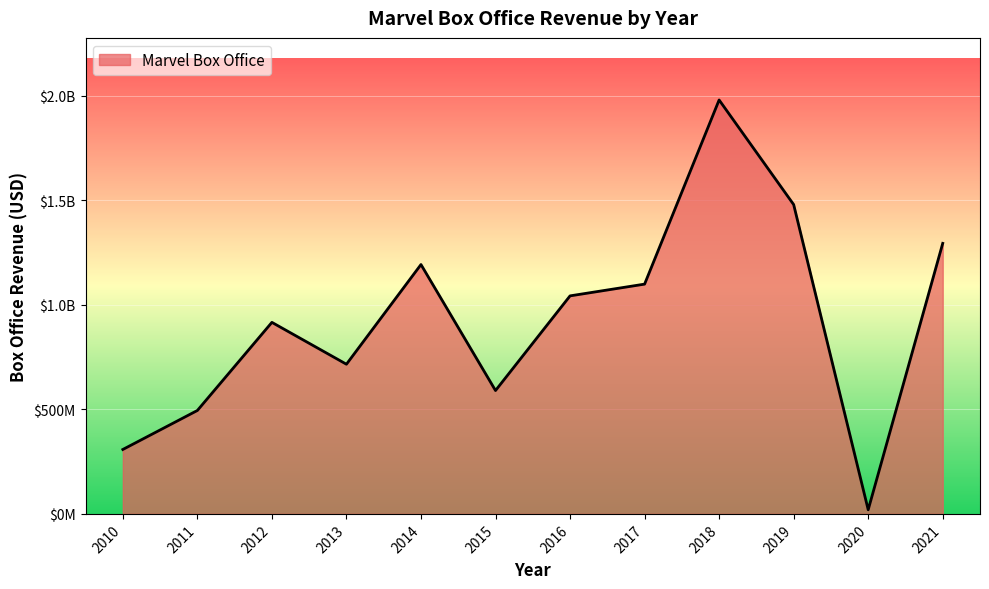

What is the change in value from 2010 to 2015?

+281982072.2